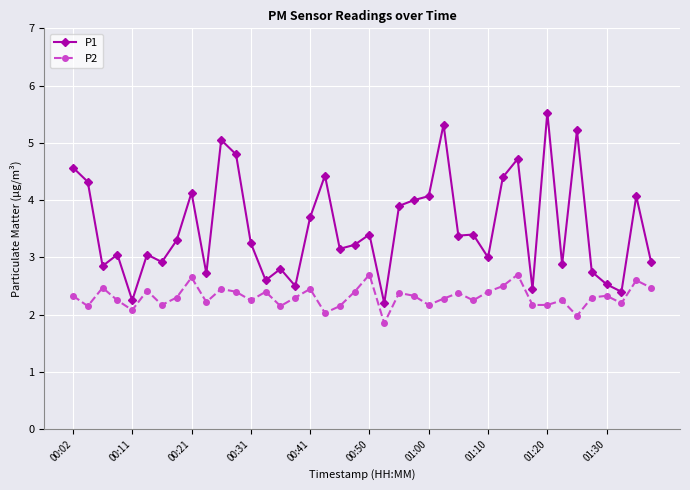

What is the value of the P1 point at the 38th from the left?

2.4